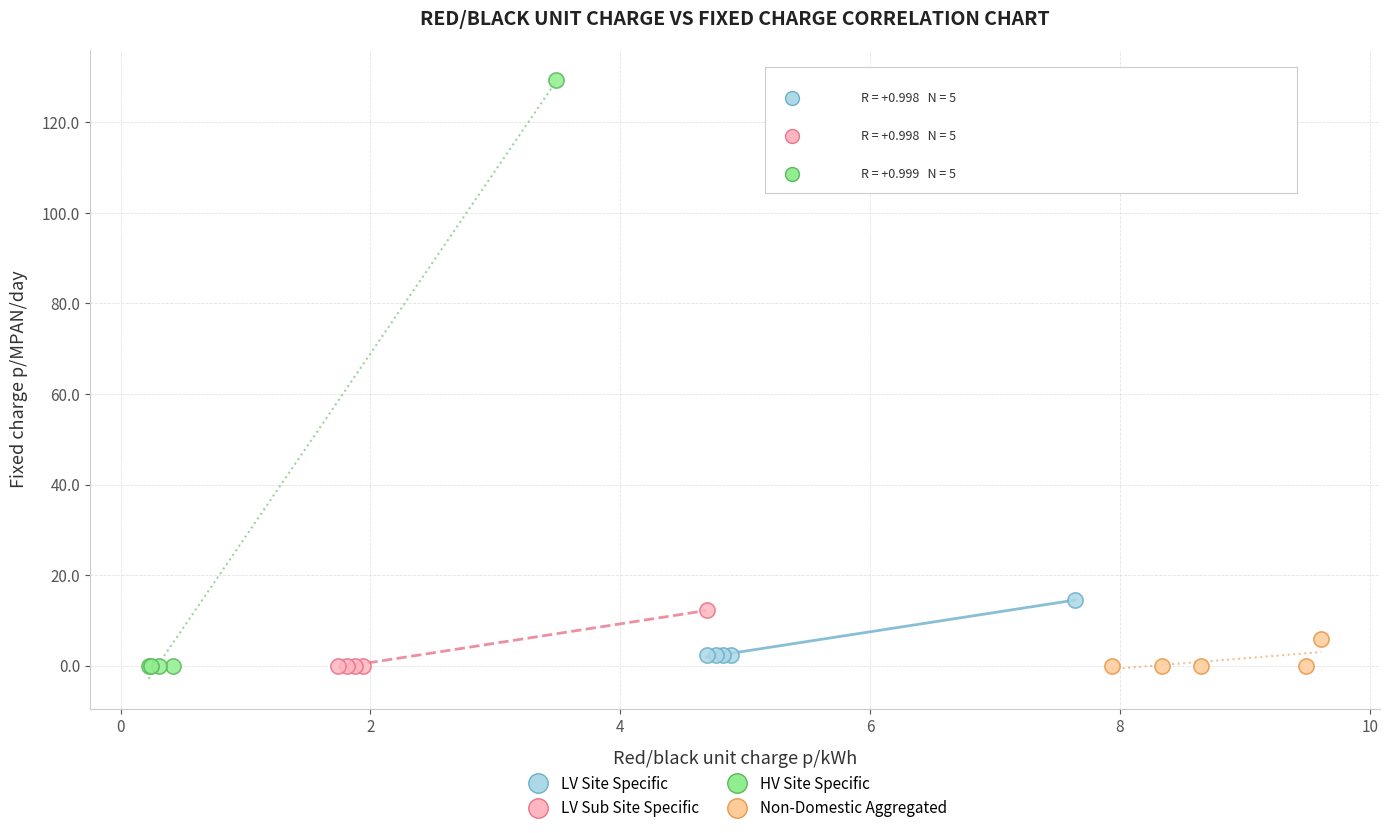

Which series has the widest spread of Y values?

HV Site Specific